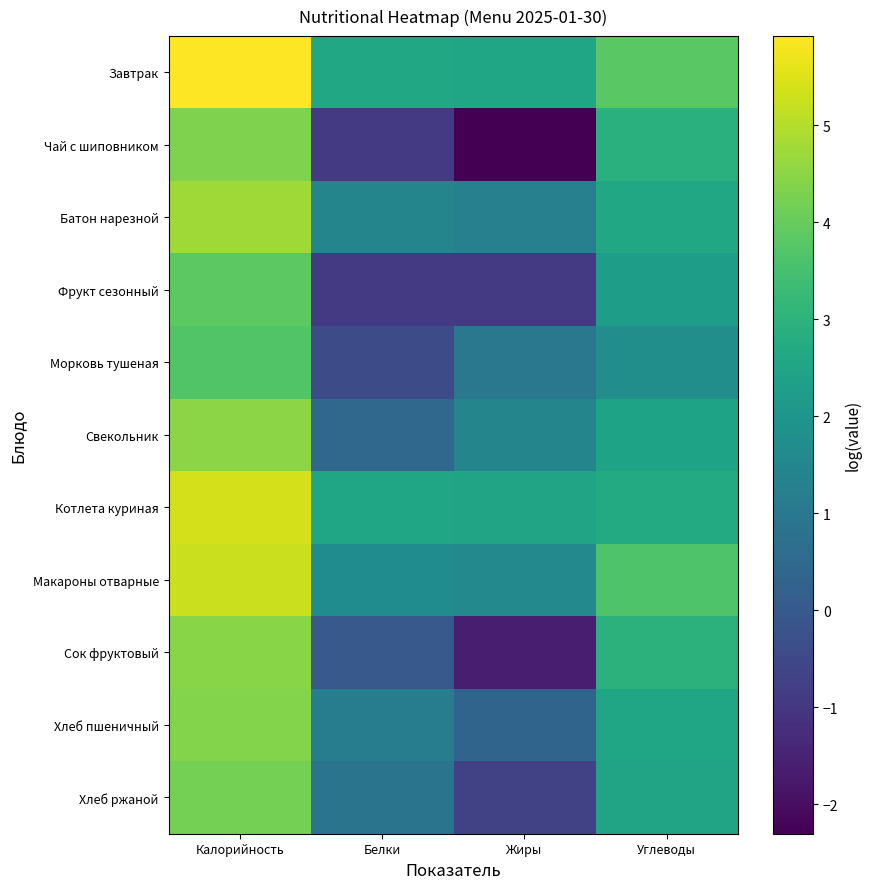

What is the total value across all series at Углеводы?

30.3